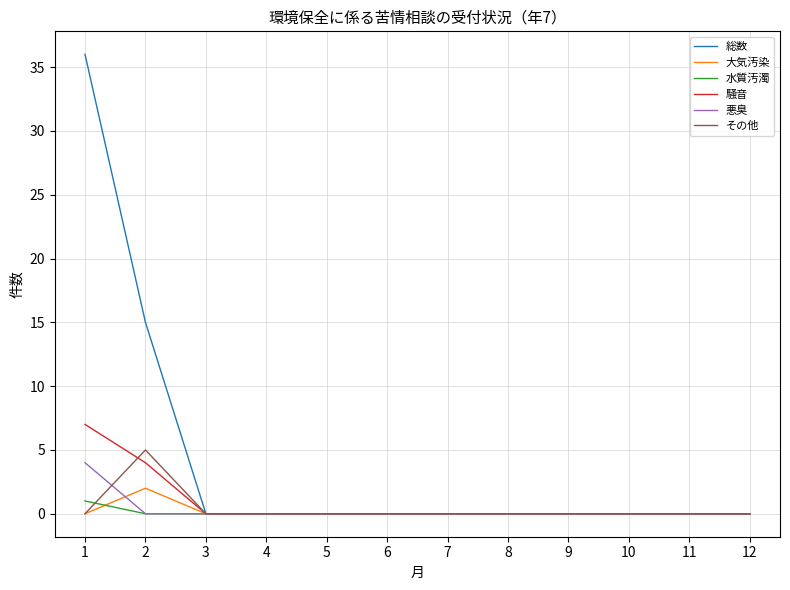

Which series has the largest range (max minus min)?

総数